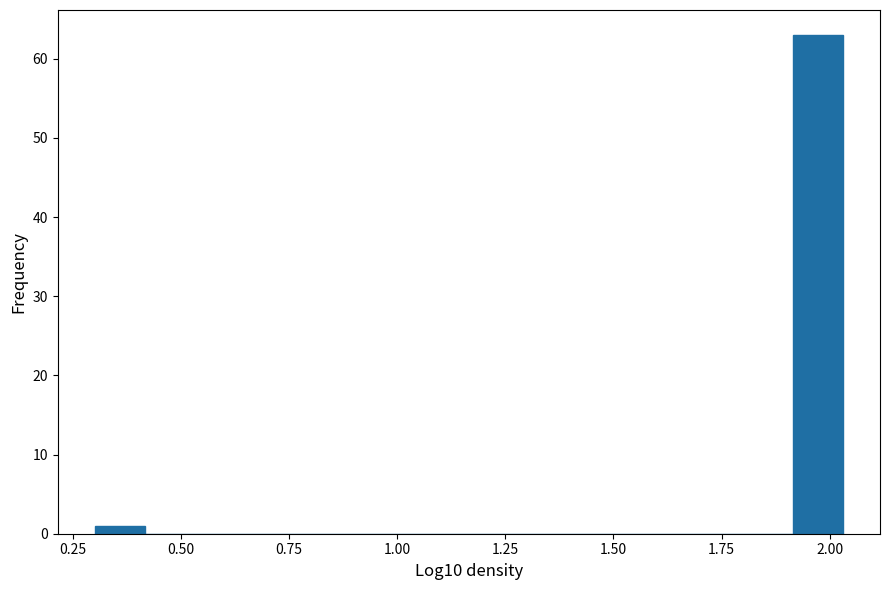

Read against the x-axis, roughly where is the centre of the tallest bar?

1.95